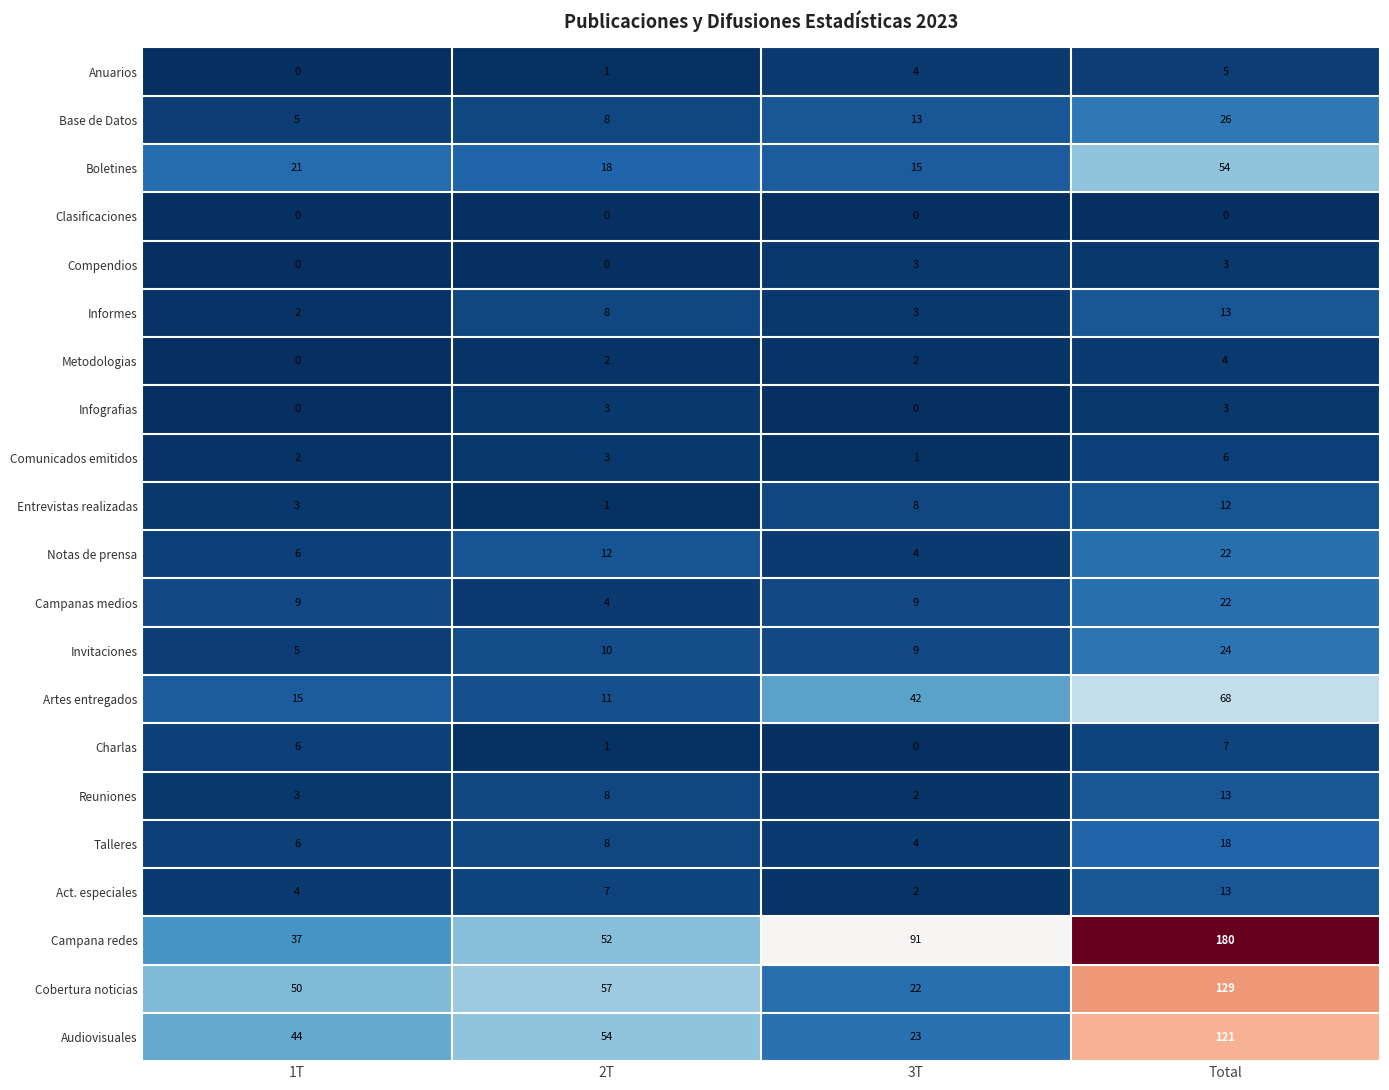

Which series changed the most between 1T and 3T?

Campana redes